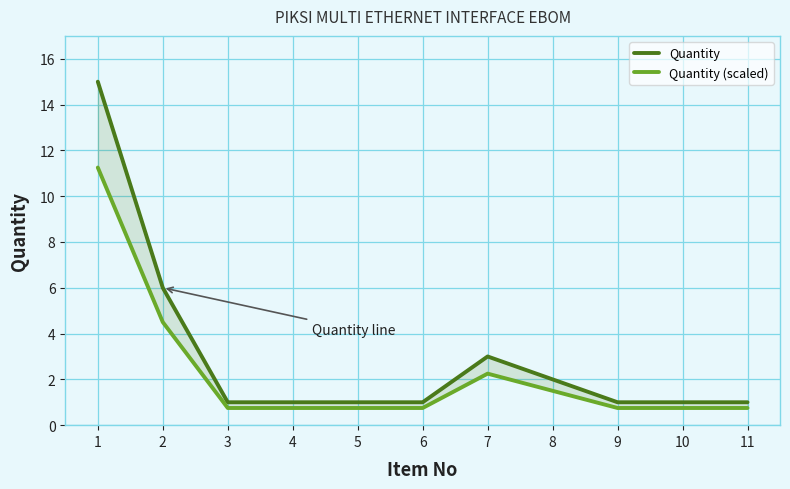

What is the average value of the Quantity (scaled) series?

2.2